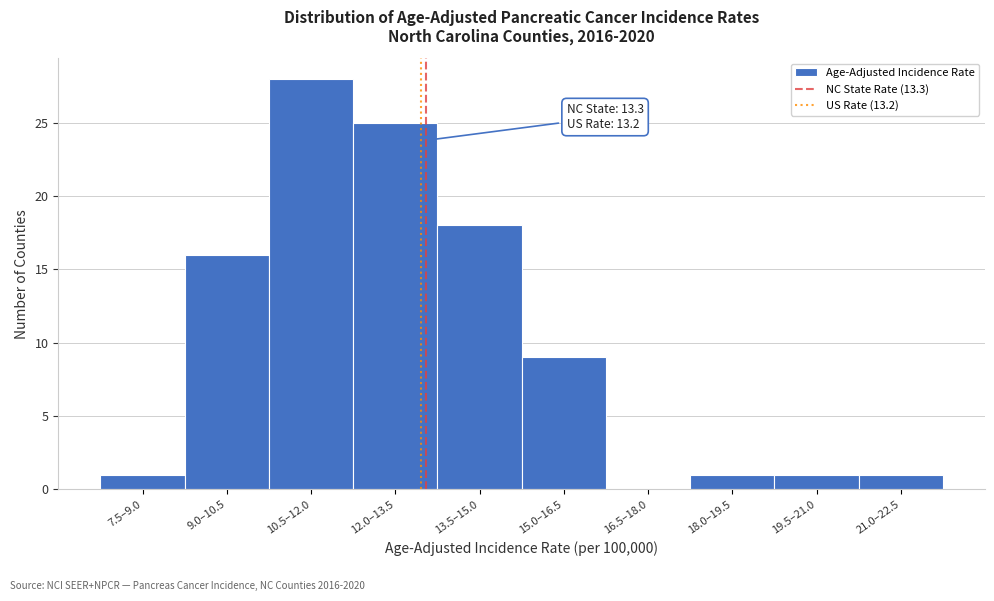

Reading left to right, transcribe all the data shown in this chart.

7.5–9.0=1	9.0–10.5=16	10.5–12.0=28	12.0–13.5=25	13.5–15.0=18	15.0–16.5=9	16.5–18.0=0	18.0–19.5=1	19.5–21.0=1	21.0–22.5=1